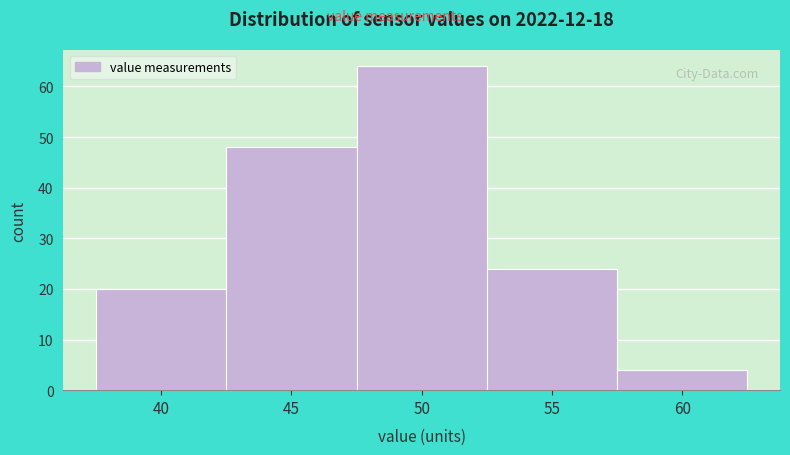

Reading left to right, what are all the values shown in this chart?

20	48	64	24	4